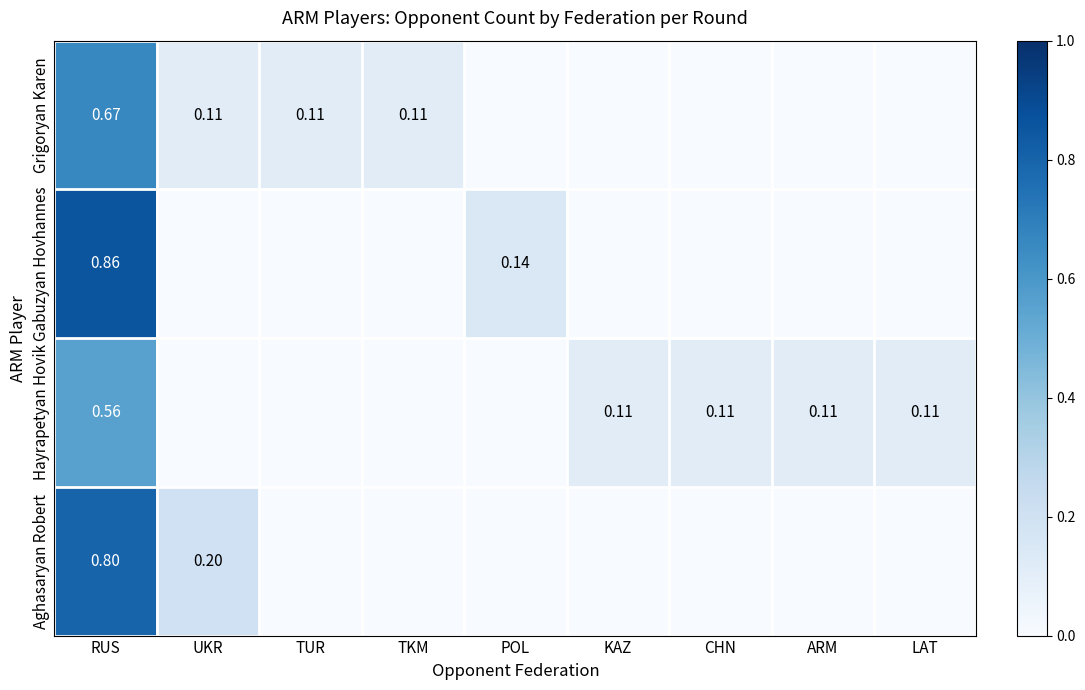

List the series in order of their peak value, lowest first.

Hayrapetyan Hovik, Grigoryan Karen, Aghasaryan Robert, Gabuzyan Hovhannes